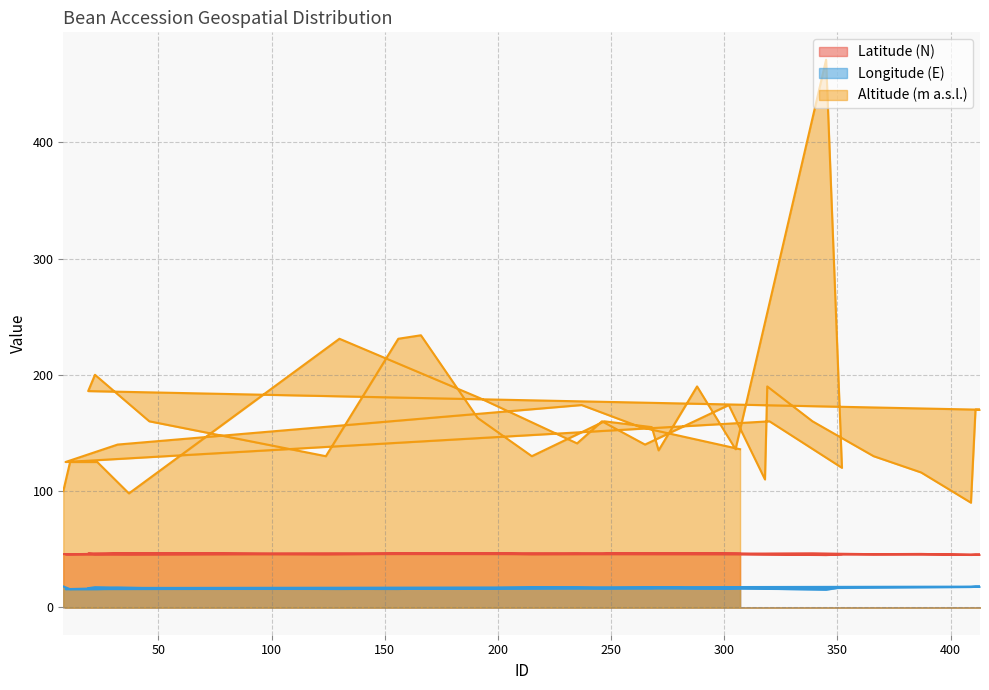

Is it true that Altitude (m a.s.l.) equals 140.0 at 32?

True